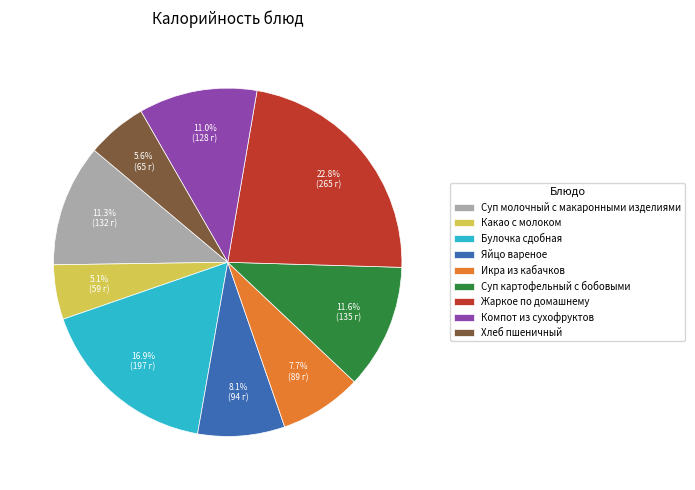

What portion of the pie excludes Суп молочный с макаронными изделиями?

88.7%